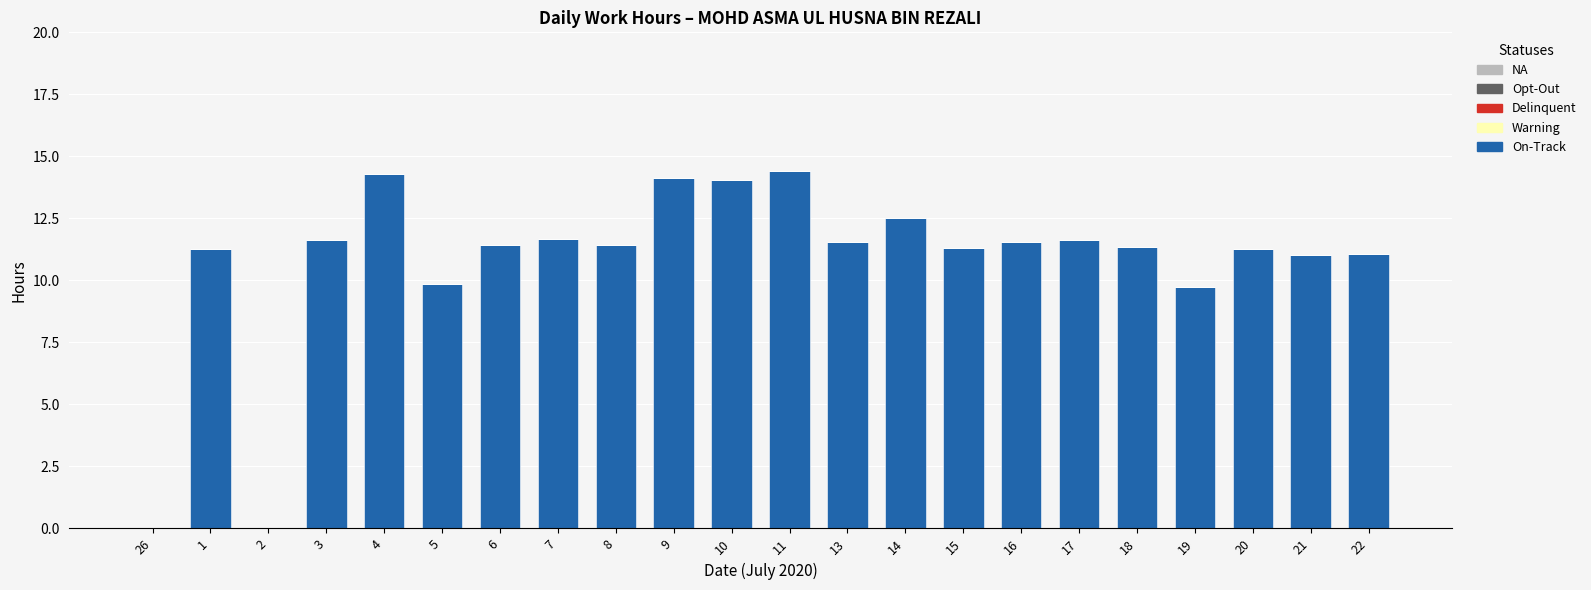

What is the greatest value displayed?

14.4